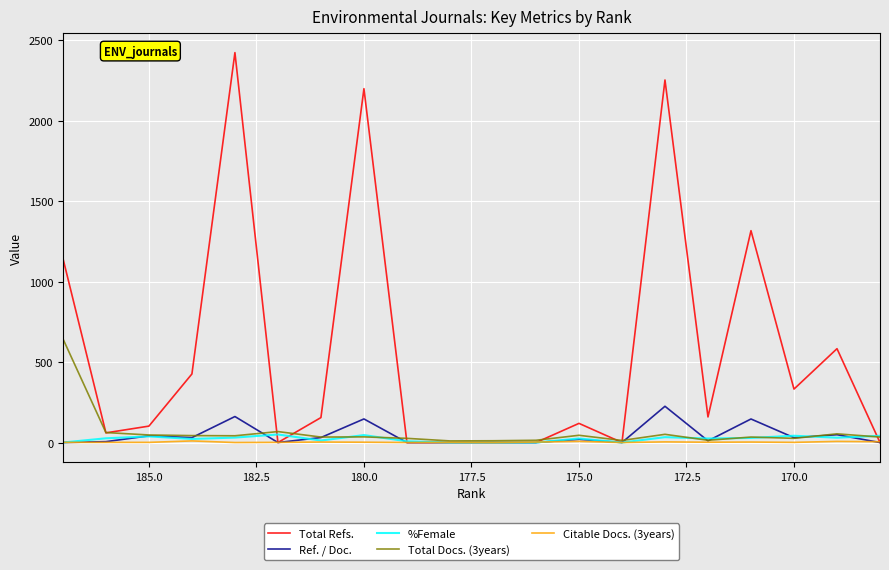

What are all the series names shown in the legend?

Total Refs., Ref. / Doc., %Female, Total Docs. (3years), Citable Docs. (3years)